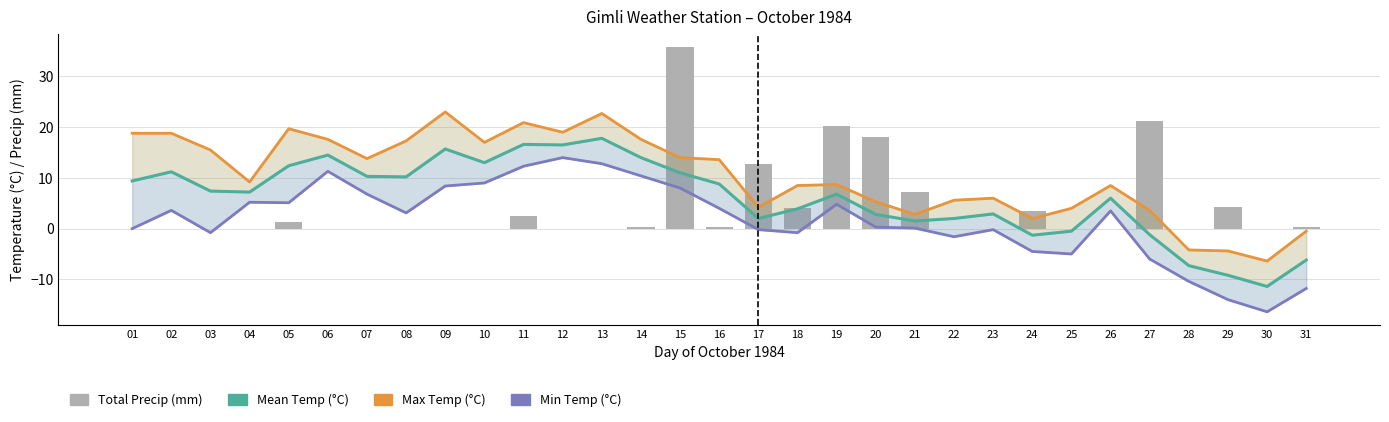

Reading right to left, extract all data points from this chart.

Mean Temp (°C): -6.2	-11.4	-9.2	-7.3	-1.2	6.0	-0.5	-1.3	2.9	2.0	1.5	2.8	6.8	3.9	2.0	8.8	11.0	14.0	17.8	16.5	16.6	13.0	15.7	10.2	10.3	14.5	12.4	7.2	7.4	11.2	9.4
Max Temp (°C): -0.5	-6.4	-4.4	-4.2	3.6	8.5	4.0	2.0	6.0	5.6	2.8	5.3	8.7	8.5	4.2	13.6	14.0	17.6	22.7	19.0	20.9	17.0	23.0	17.3	13.8	17.6	19.7	9.2	15.5	18.8	18.8
Min Temp (°C): -11.8	-16.4	-14.0	-10.4	-6.0	3.5	-5.0	-4.5	-0.2	-1.6	0.1	0.3	4.8	-0.8	-0.2	4.0	8.0	10.4	12.8	14.0	12.3	9.0	8.4	3.1	6.8	11.3	5.1	5.2	-0.8	3.6	0.0
Total Precip (mm): 0.4	0.0	4.2	0.0	21.2	0.0	0.0	3.4	0.0	0.0	7.2	18.0	20.2	4.0	12.8	0.4	35.8	0.4	0.0	0.0	2.4	0.0	0.0	0.0	0.0	0.0	1.4	0.0	0.0	0.0	0.0